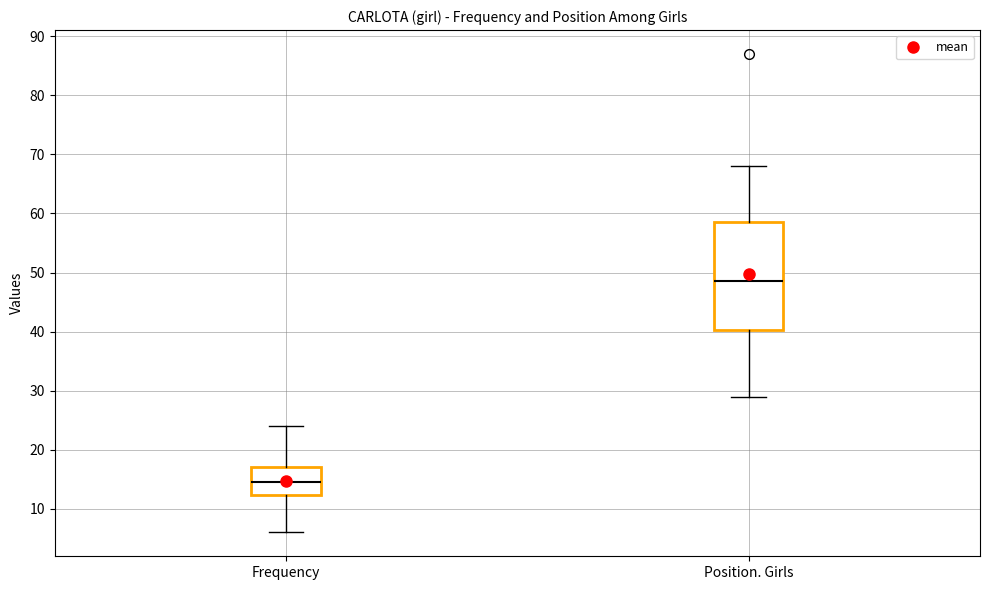

Reading left to right, transcribe this box plot: for each box, give where its median line is, the range the box spans, and where its two whiskers end, as read against the y-axis. The values are not printed on the chart, so give them approximately, as read against the axis.

Frequency: median 15, box 12 to 17, whiskers 6 to 24
Position. Girls: median 49, box 40 to 59, whiskers 29 to 68